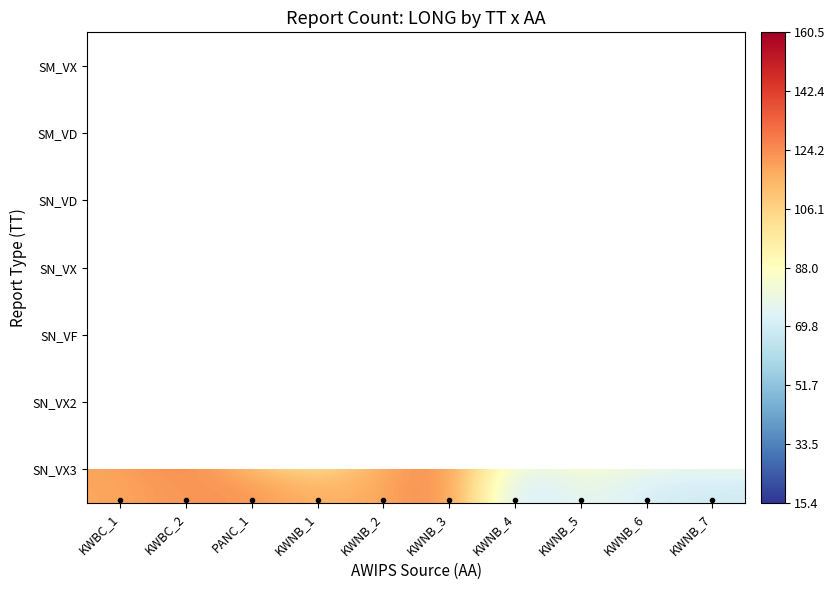

Is the value of SM_VX at KWNB_1 greater than the value of SN_VD at KWNB_1?

No